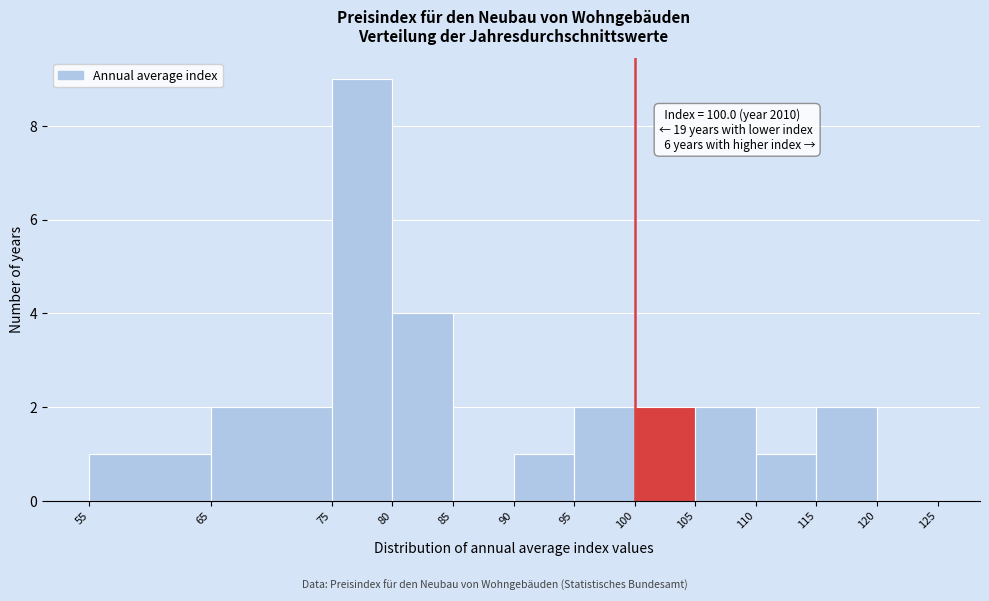

Over which range of the x-axis is the bar tallest?

75 to 80